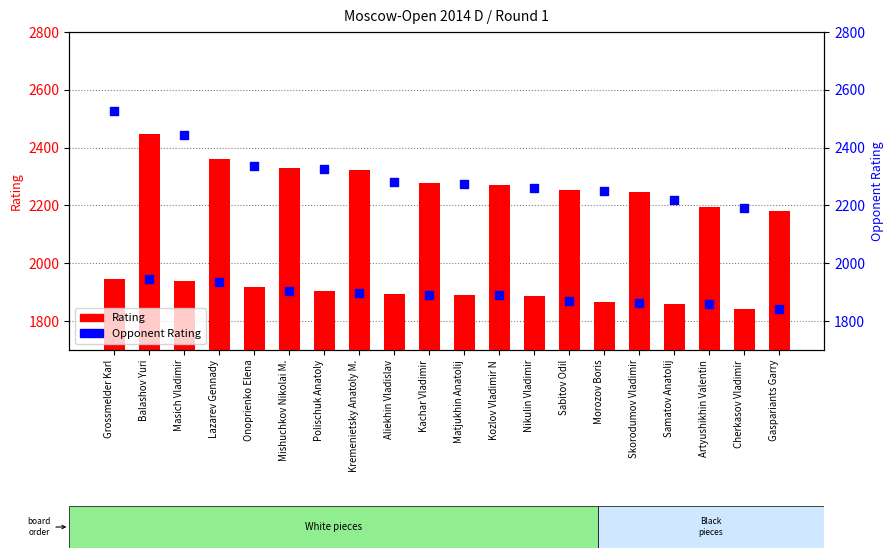

At how many categories does at least one series exceed 2391?

3